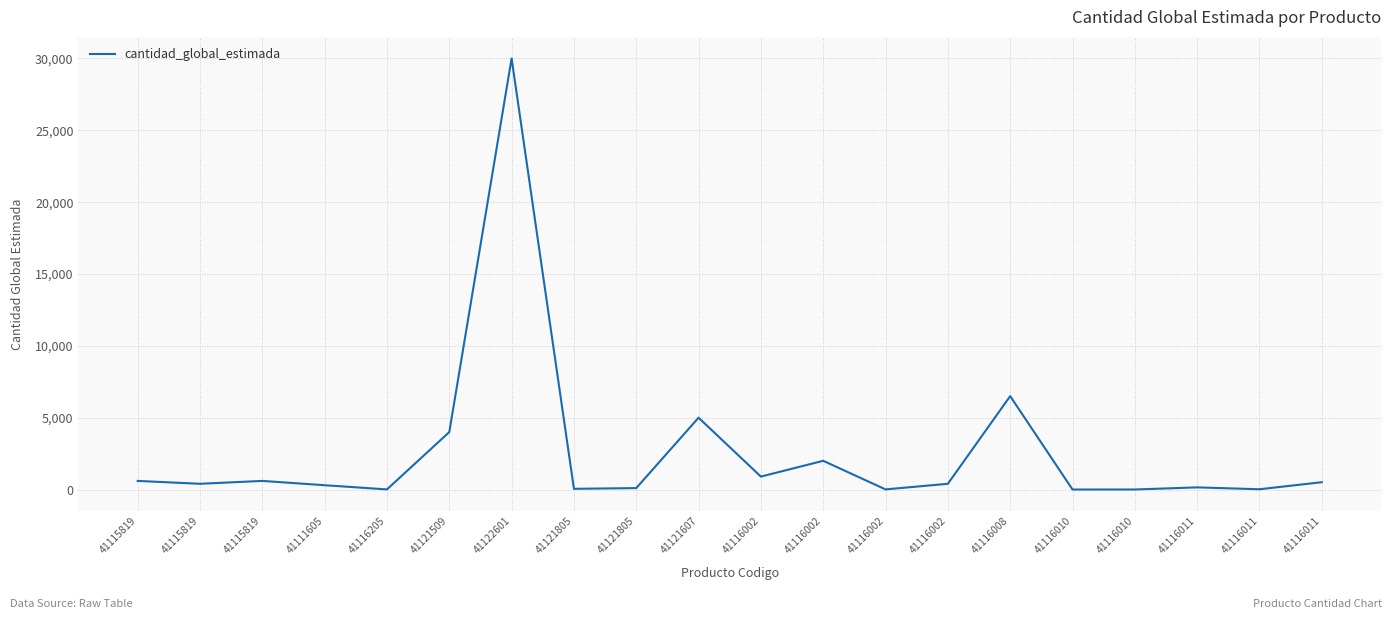

How many lines are shown in the chart?

1